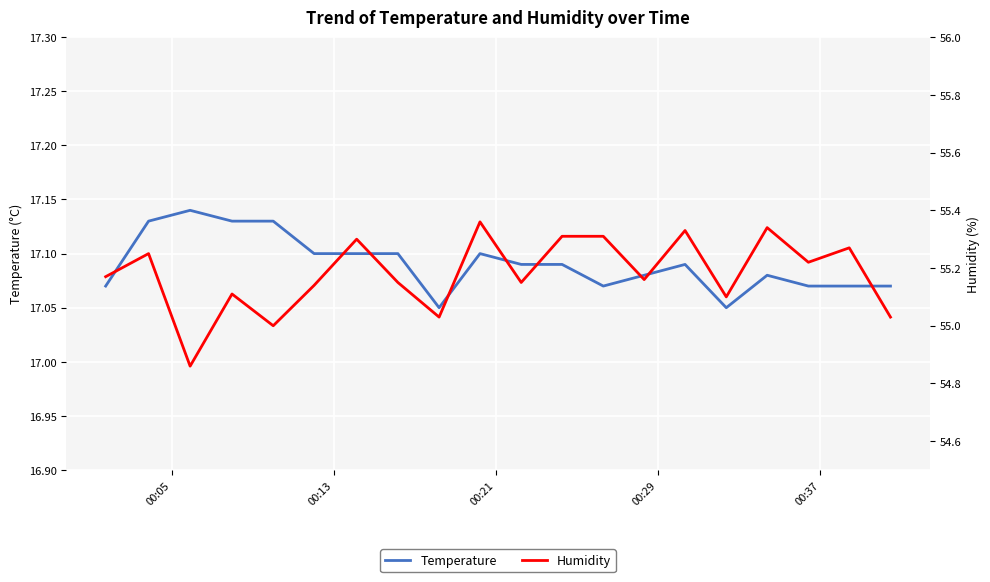

What is the sum of all Temperature values?

341.8